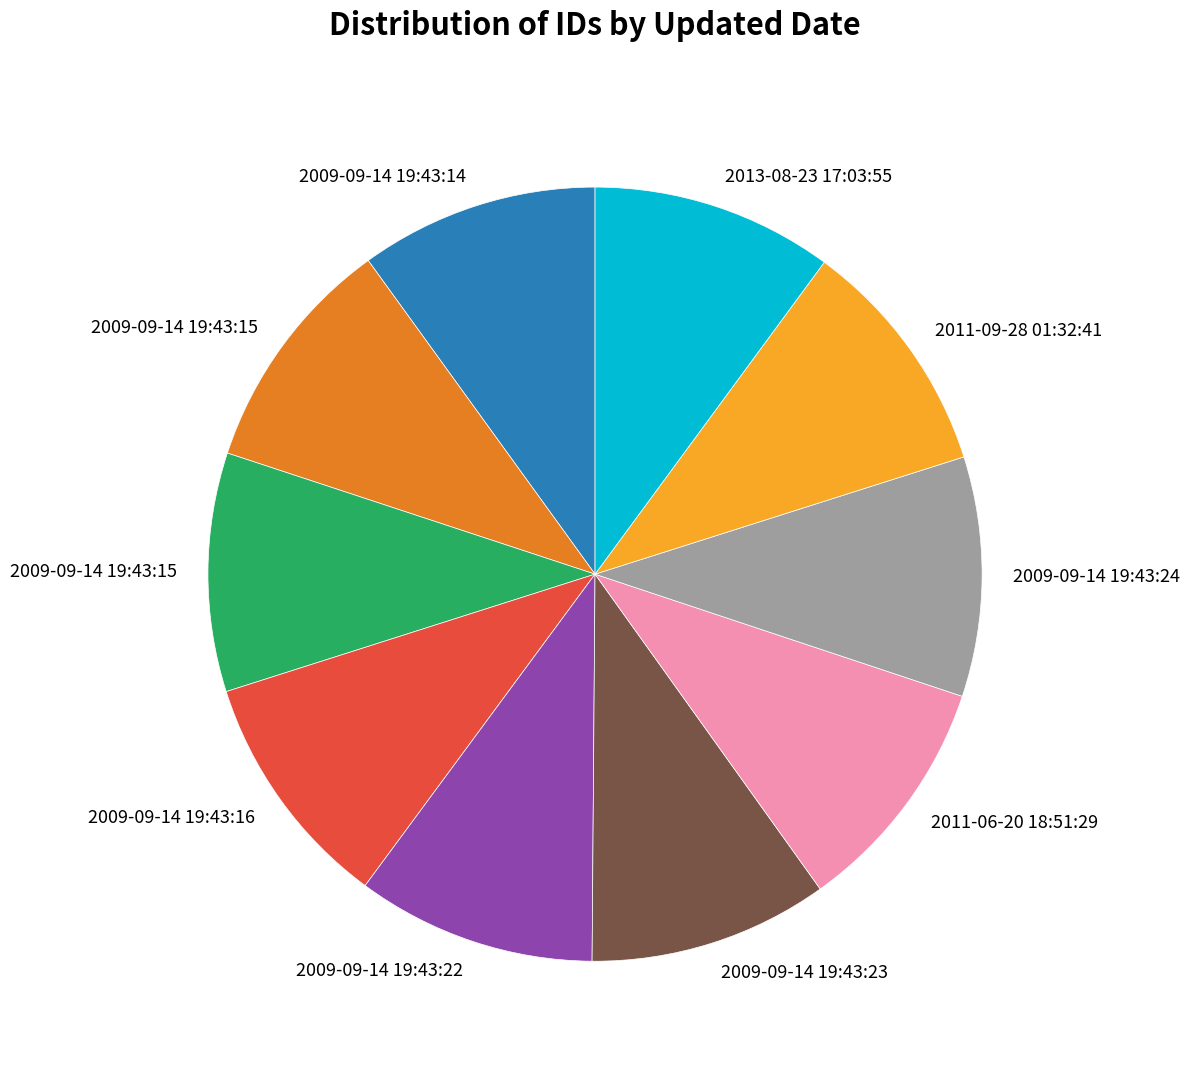

Is there a majority slice in this chart?

No